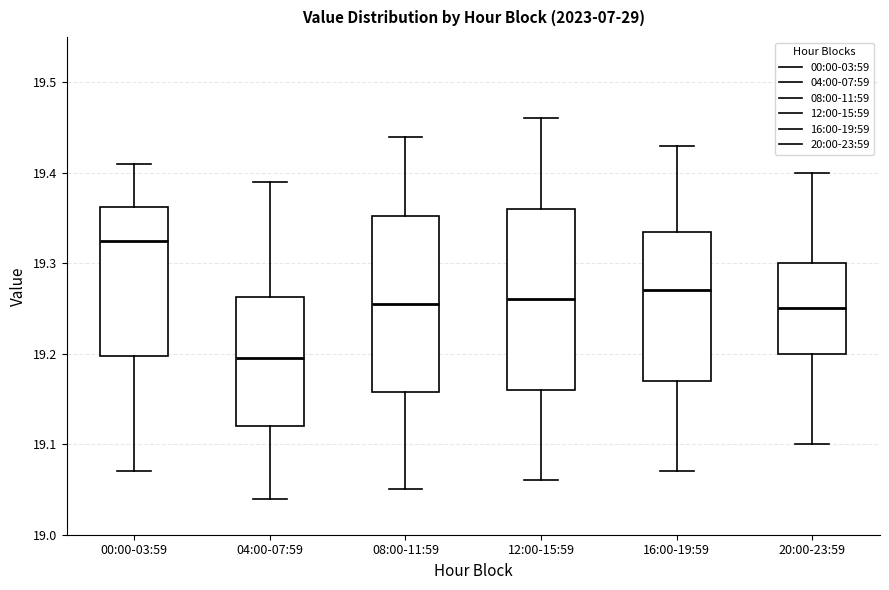

Reading left to right, transcribe this box plot: for each box, give where its median line is, the range the box spans, and where its two whiskers end, as read against the y-axis. The values are not printed on the chart, so give them approximately, as read against the axis.

00:00-03:59: median 19.33, box 19.20 to 19.36, whiskers 19.07 to 19.41
04:00-07:59: median 19.20, box 19.12 to 19.26, whiskers 19.04 to 19.39
08:00-11:59: median 19.26, box 19.16 to 19.35, whiskers 19.05 to 19.44
12:00-15:59: median 19.26, box 19.16 to 19.36, whiskers 19.06 to 19.46
16:00-19:59: median 19.27, box 19.17 to 19.34, whiskers 19.07 to 19.43
20:00-23:59: median 19.25, box 19.20 to 19.30, whiskers 19.10 to 19.40